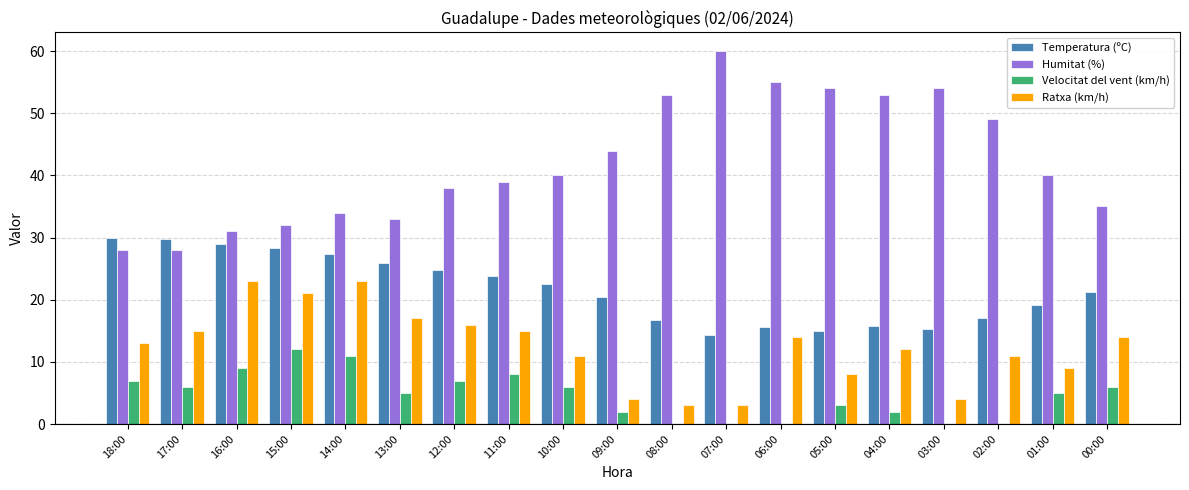

Which series has the largest total across all categories?

Humitat (%)